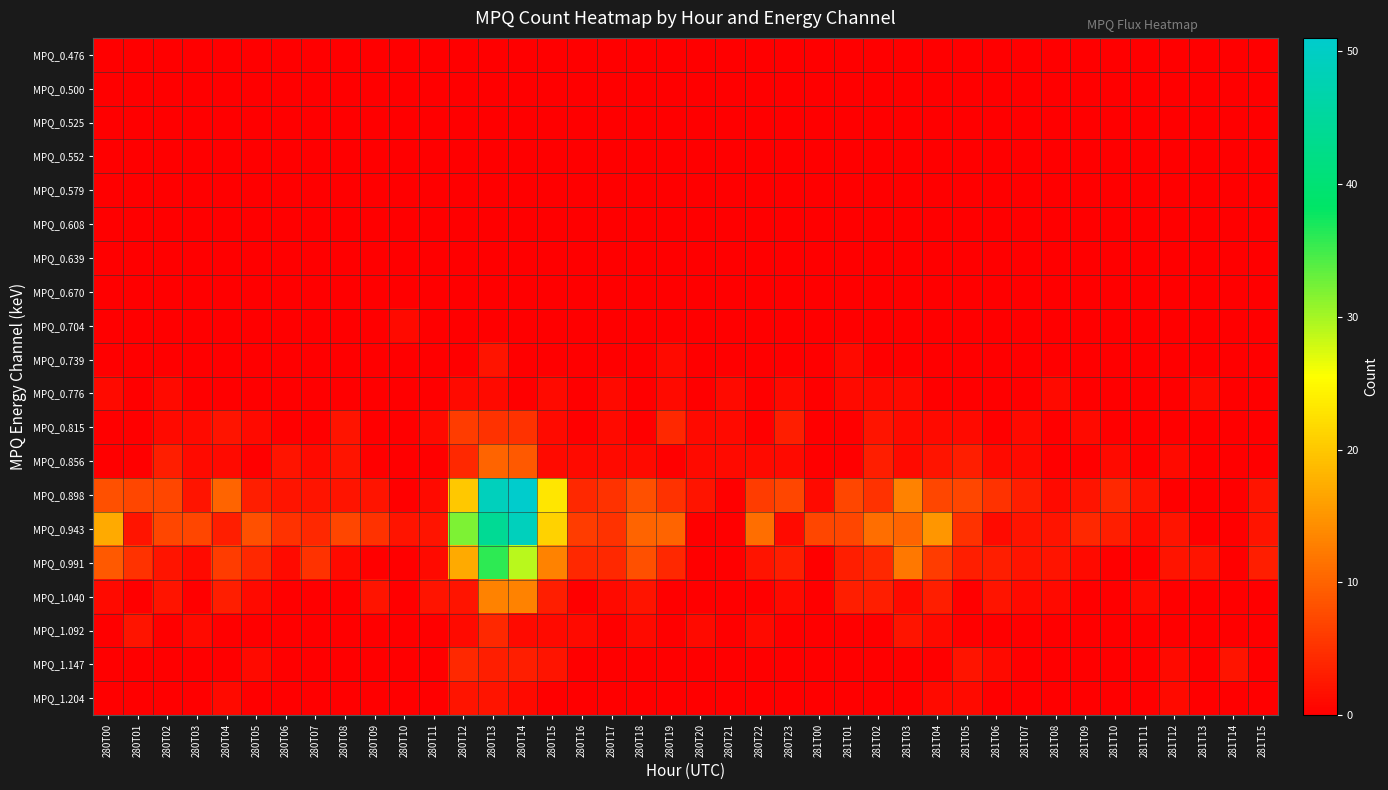

What is the maximum value shown in the chart?

51